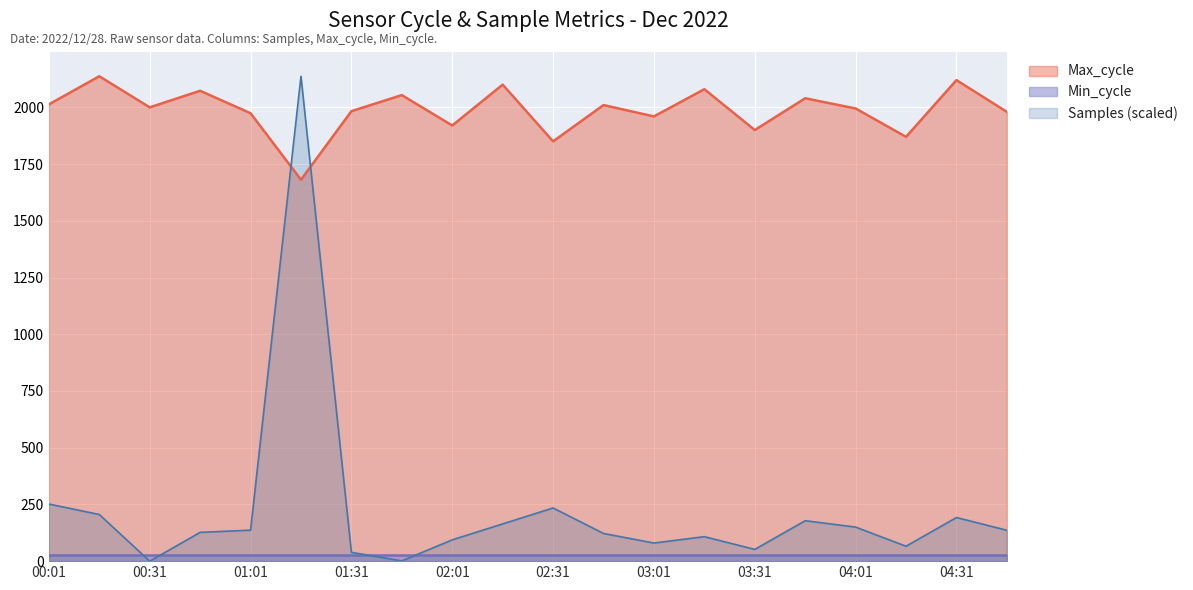

What is the sum of the Samples values at 00:01 and 03:46?

429.9